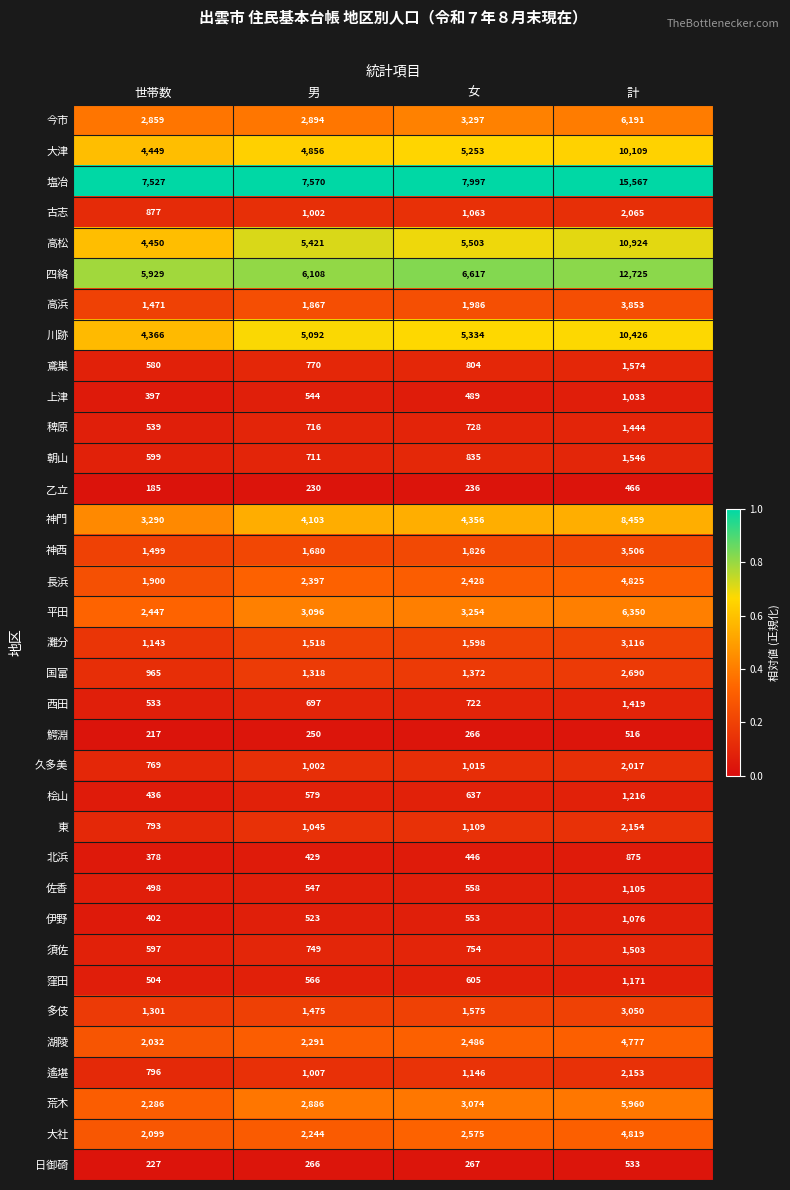

Where is 平田 nearest to the value 4398?

女